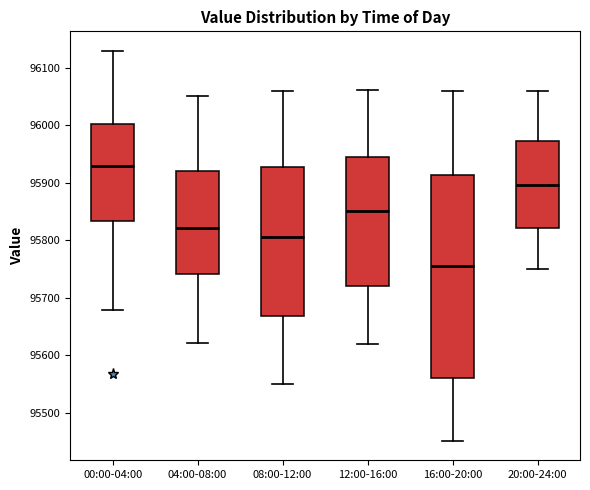

Where does the median line of the box for 00:00-04:00 sit on the y-axis? The values are not printed on the chart, so give them approximately, as read against the axis.

95930